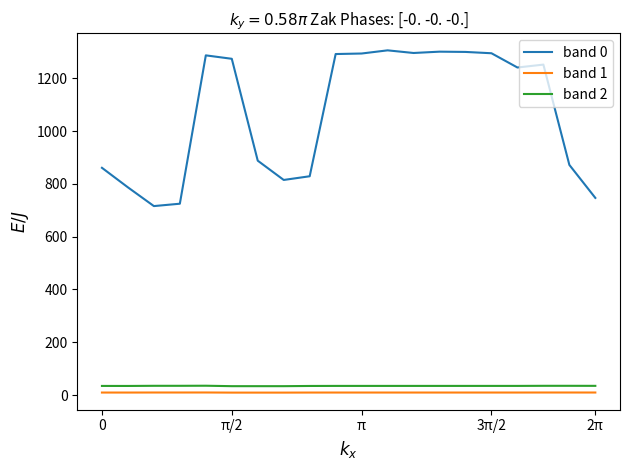

What is the difference between the maximum and second lowest values in the band 1 series?

0.5